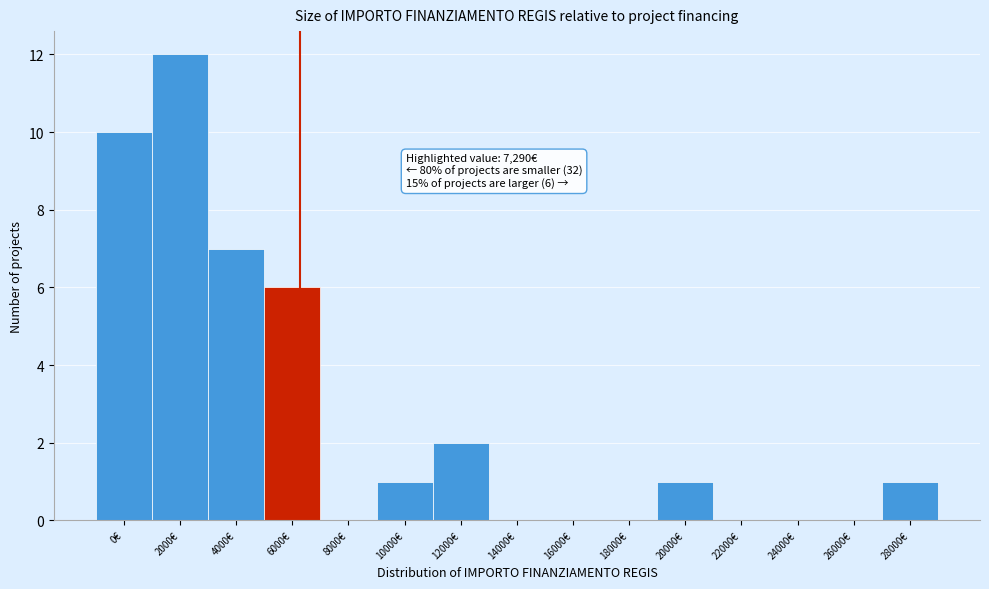

Reading right to left, extract all data points from this chart.

28000€=1	26000€=0	24000€=0	22000€=0	20000€=1	18000€=0	16000€=0	14000€=0	12000€=2	10000€=1	8000€=0	6000€=6	4000€=7	2000€=12	0€=10